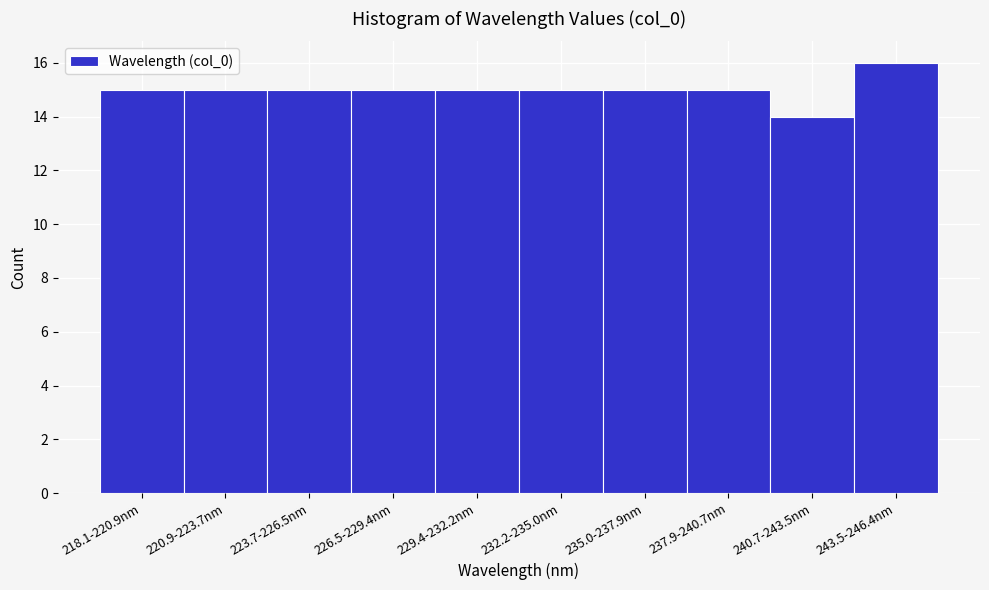

Reading left to right, extract all data points from this chart.

15	15	15	15	15	15	15	15	14	16